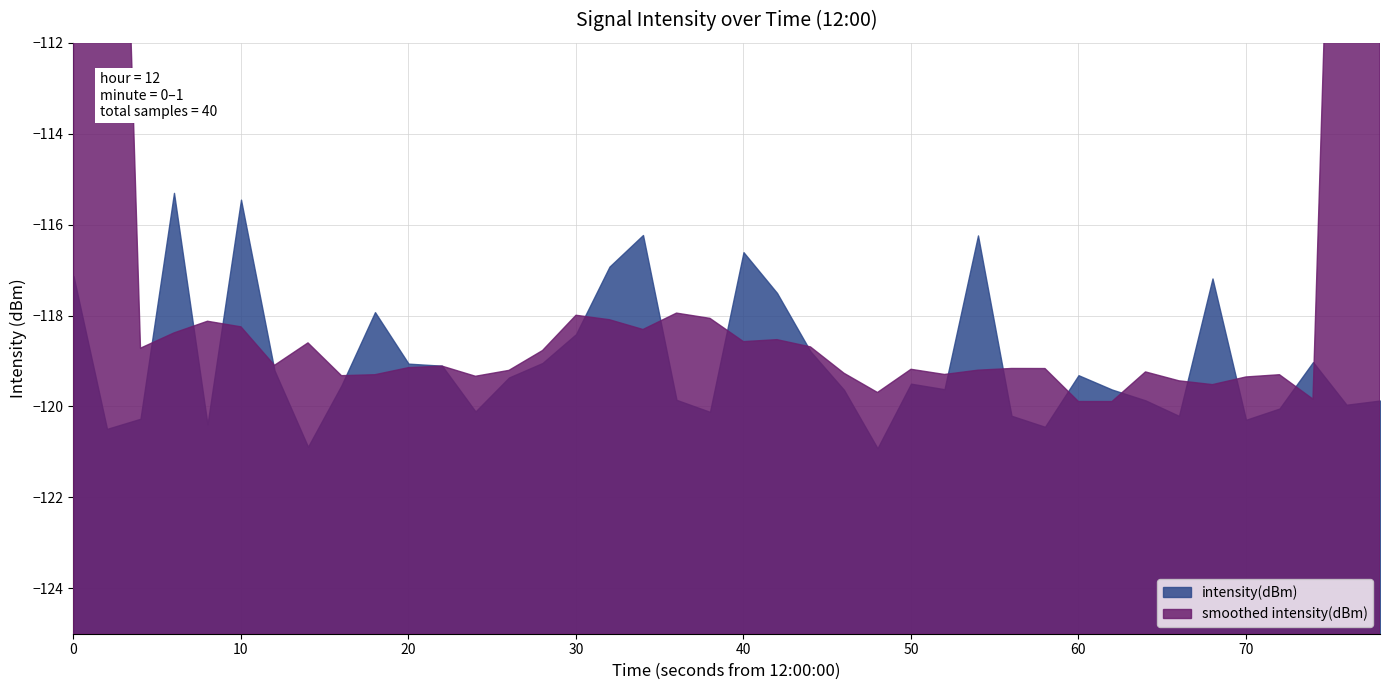

How many points are higher than both their immediate neighbors (excluding endpoints)?

10